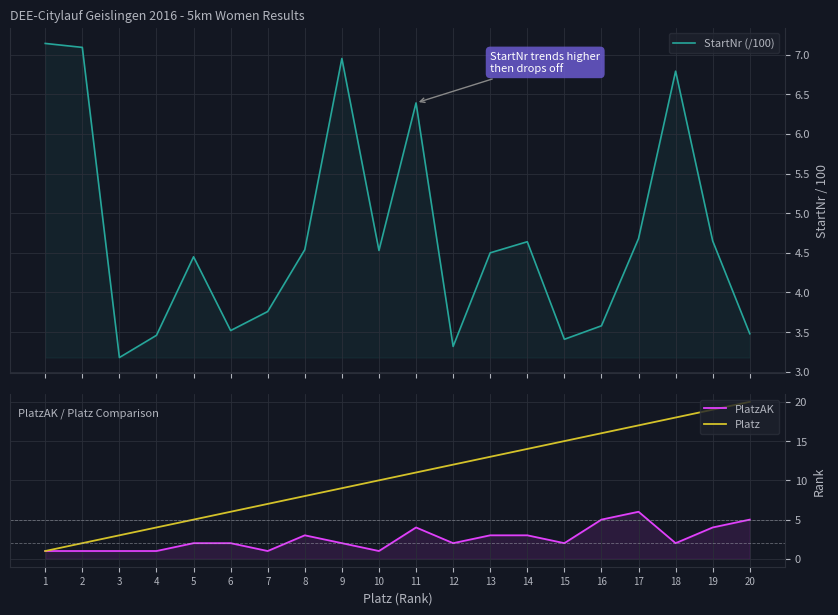

What is the greatest value displayed?

20.0